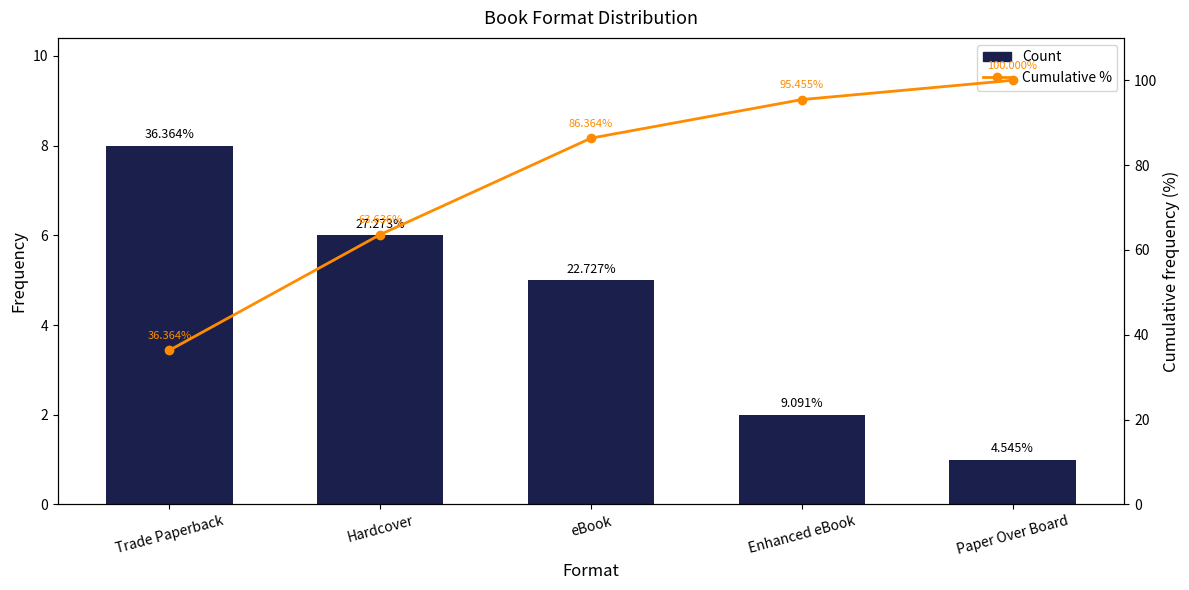

Between Hardcover and eBook, which is larger?

Hardcover